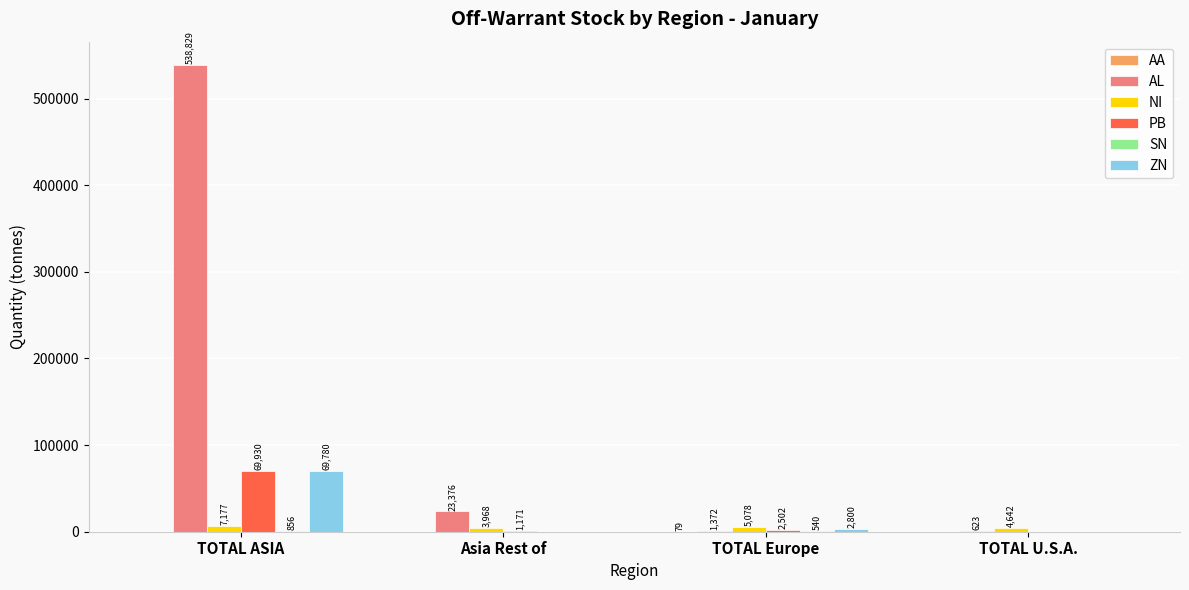

The ZN series shows 30544 at TOTAL ASIA. True or false?

False